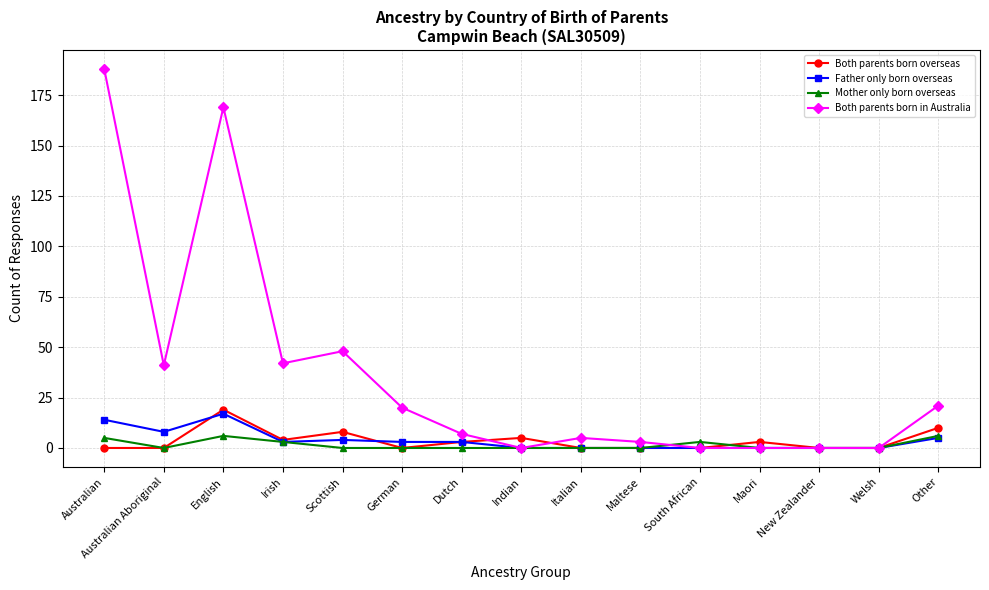

Which series has the widest spread of values?

Both parents born in Australia